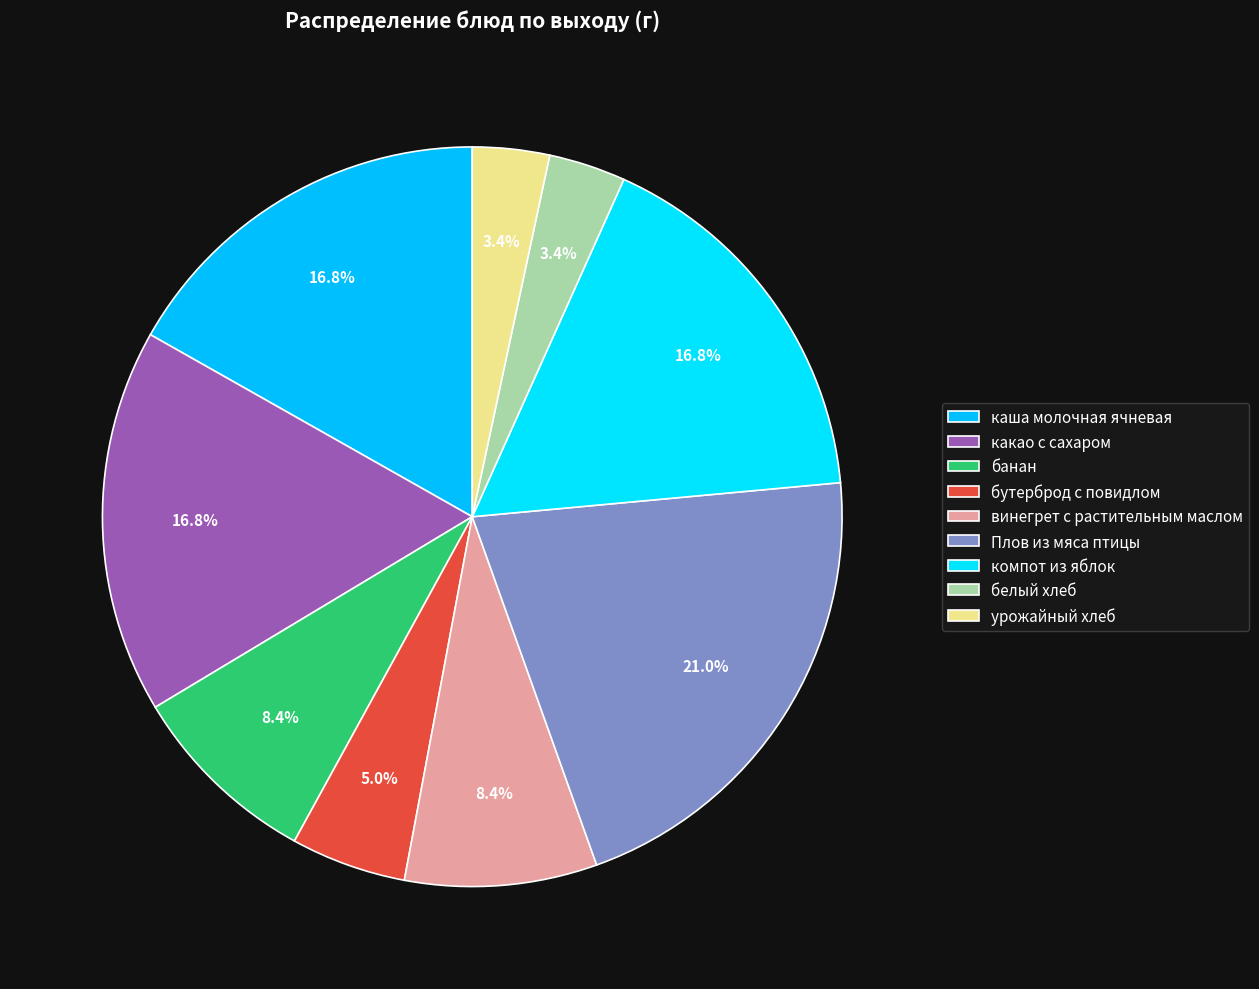

How many segments does this pie chart have?

9